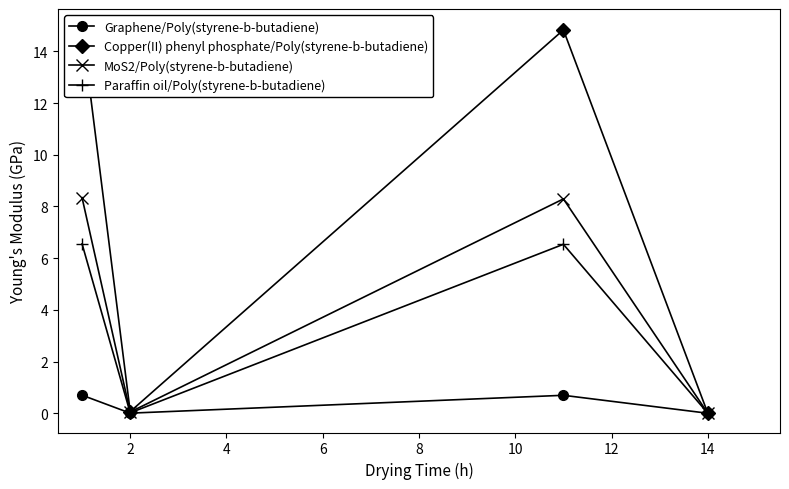

In Graphene/Poly(styrene-b-butadiene), how many points are higher than both neighbors (excluding endpoints)?

1